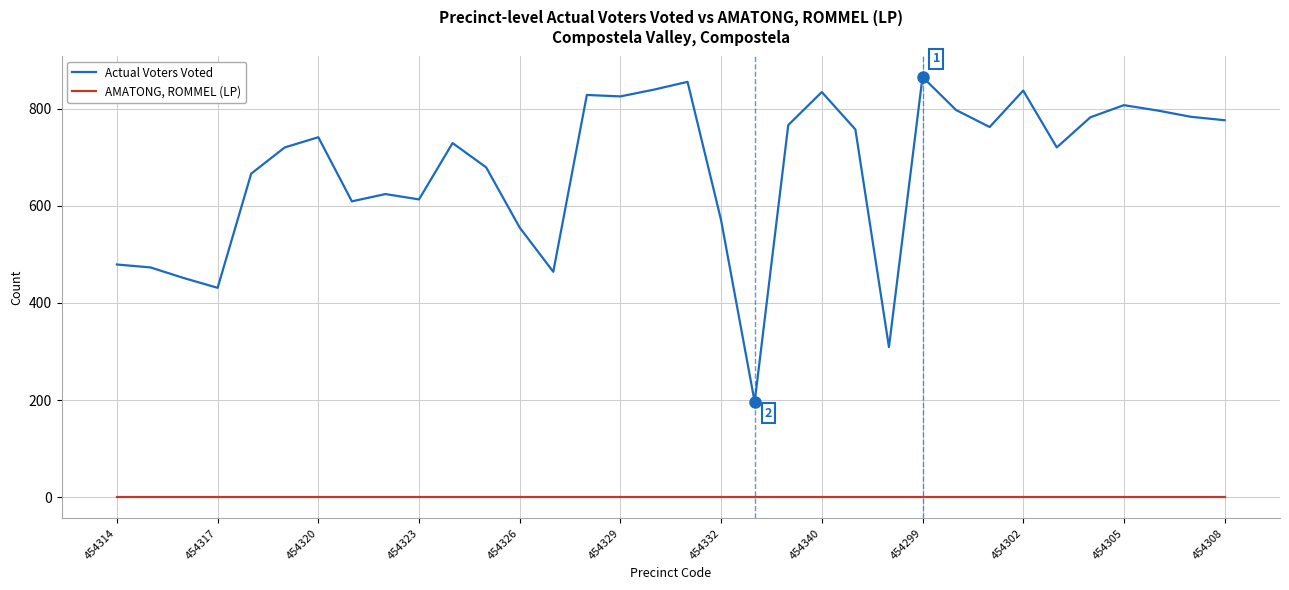

What is the difference between the maximum and minimum values in the Actual Voters Voted series?

669